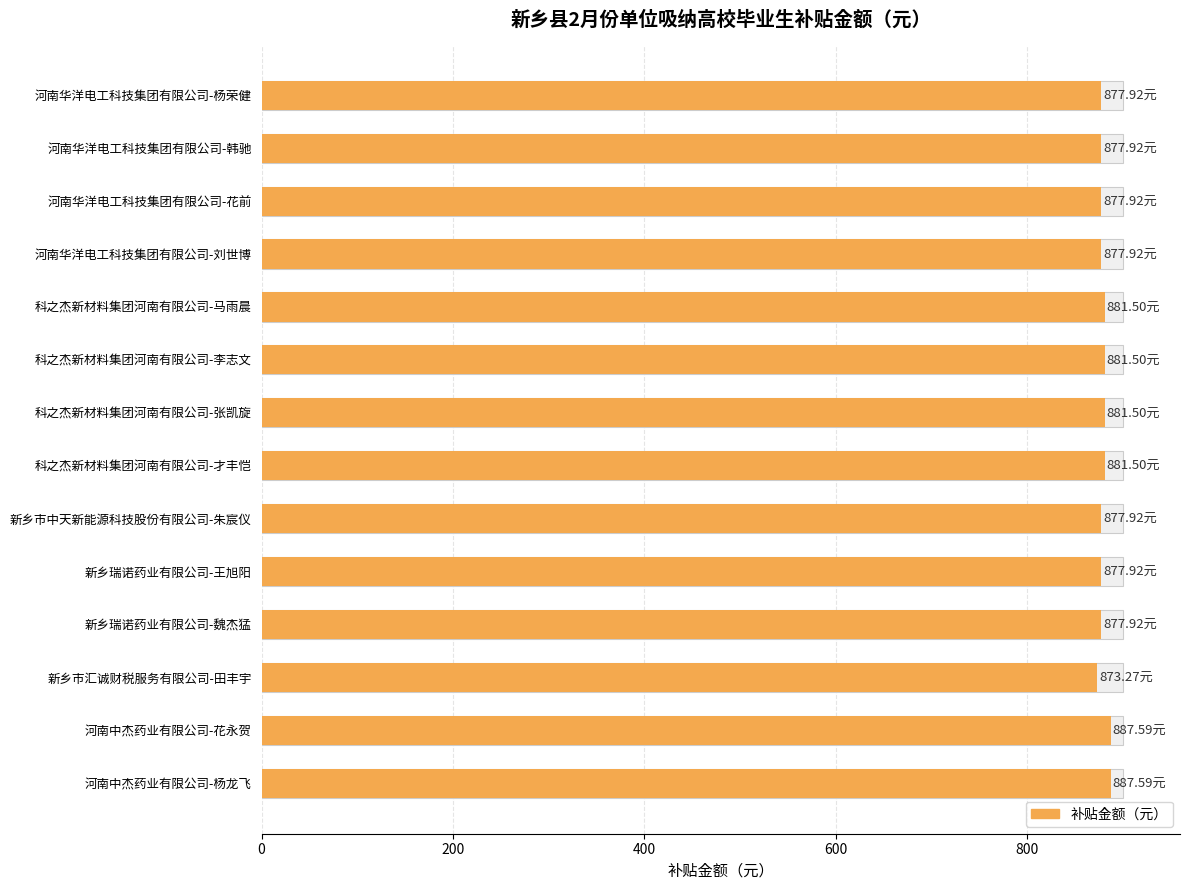

What is the sum of all values?

12319.9